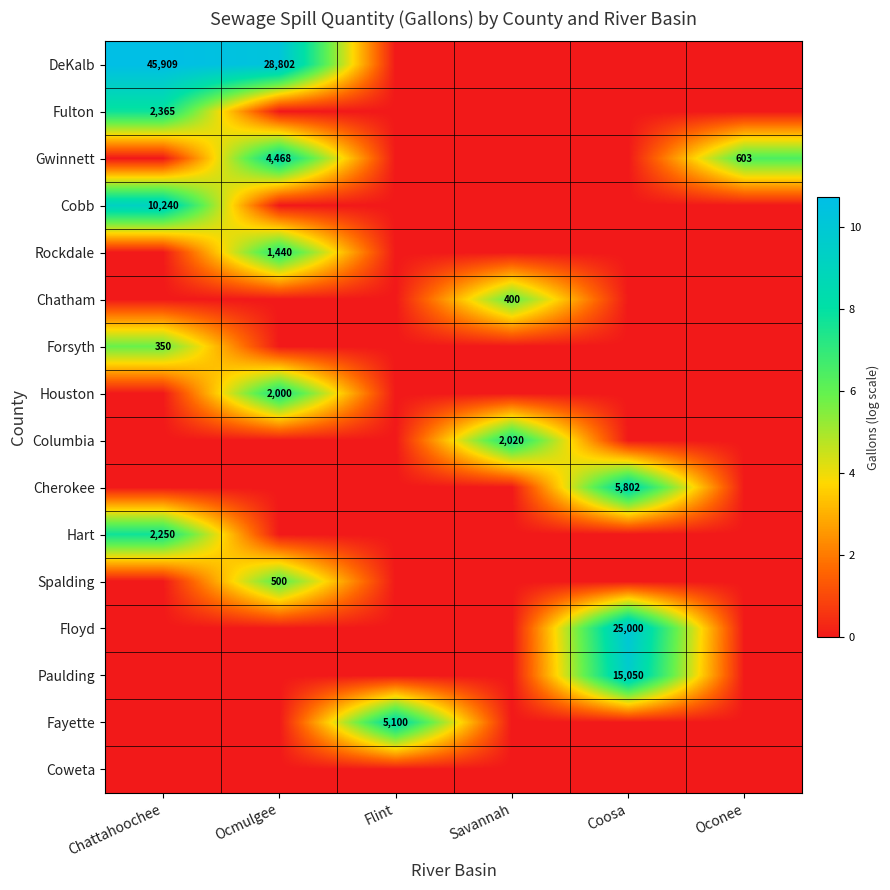

At which category is the sum across all series the highest?

Chattahoochee